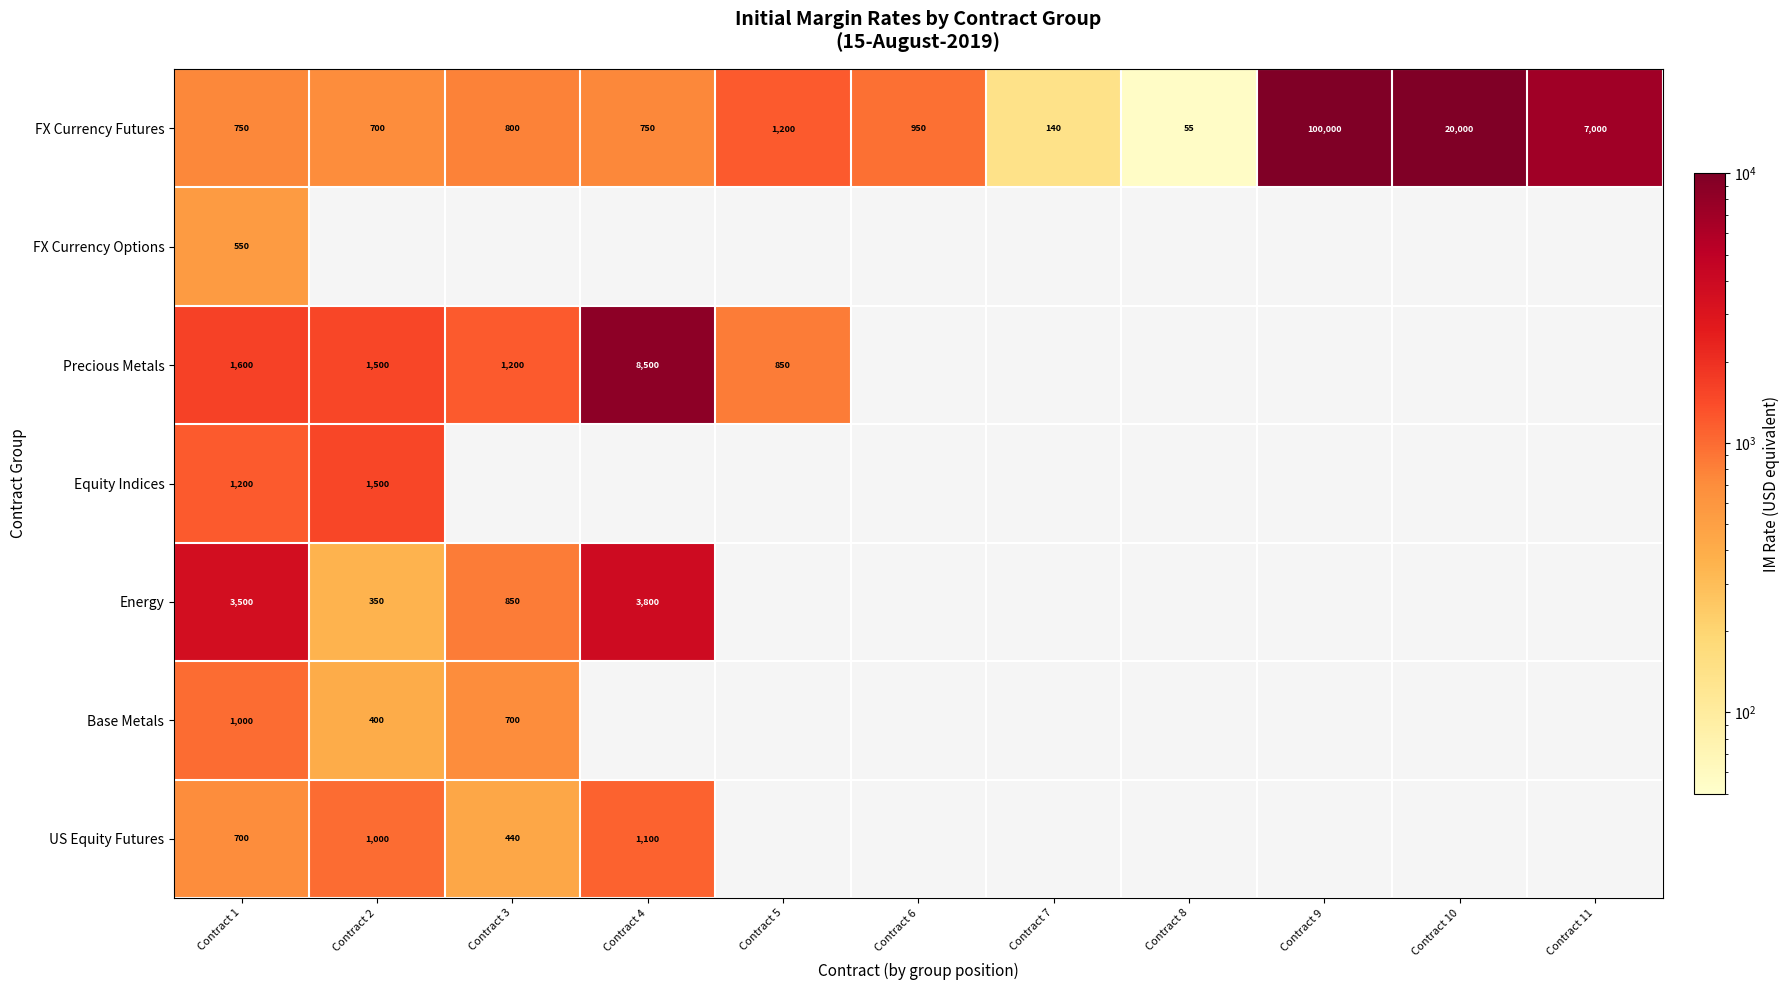

At which label is FX Currency Futures closest to 50027?

Contract 10